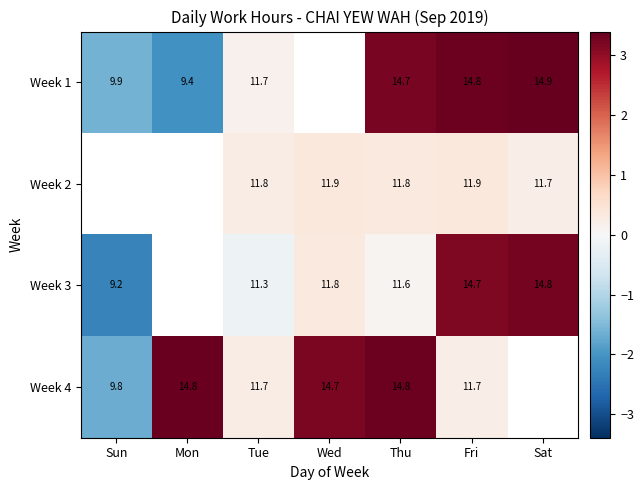

What is the spread (max minus min) of values at Mon?

5.4